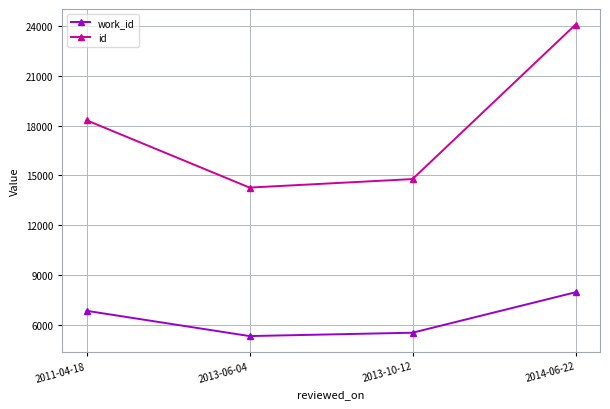

Rank the series by their average value, from lowest to highest.

work_id, id